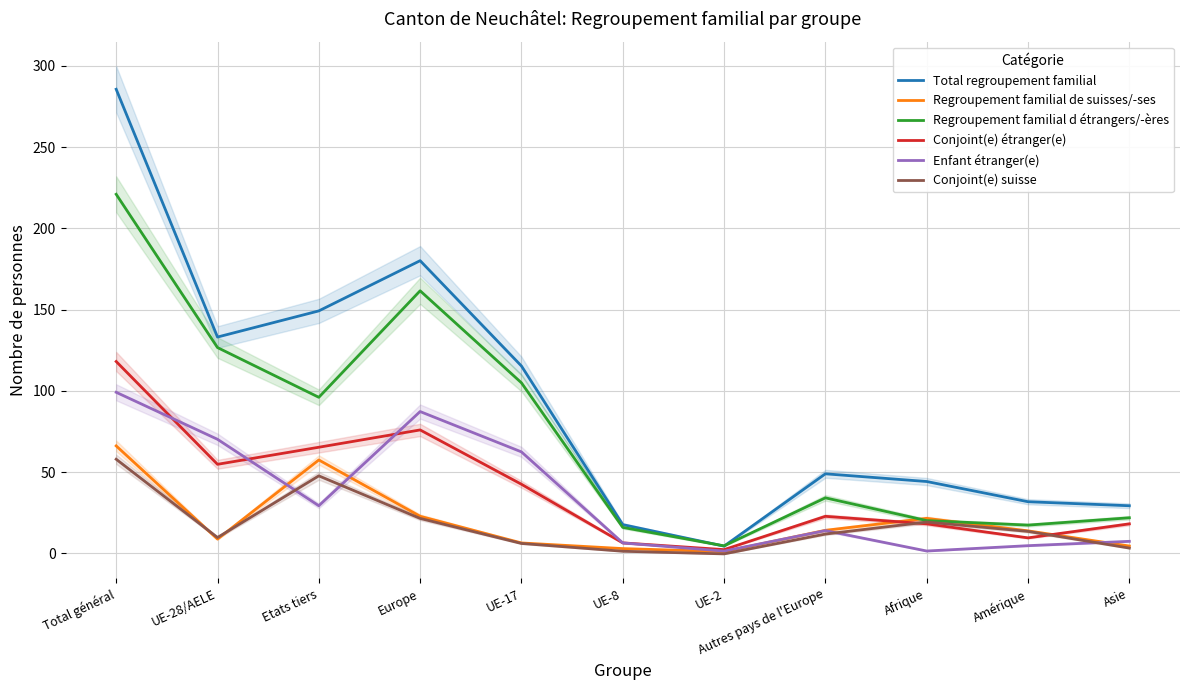

What is the difference between the Regroupement familial d étrangers/-ères values at UE-17 and Amérique?

87.6